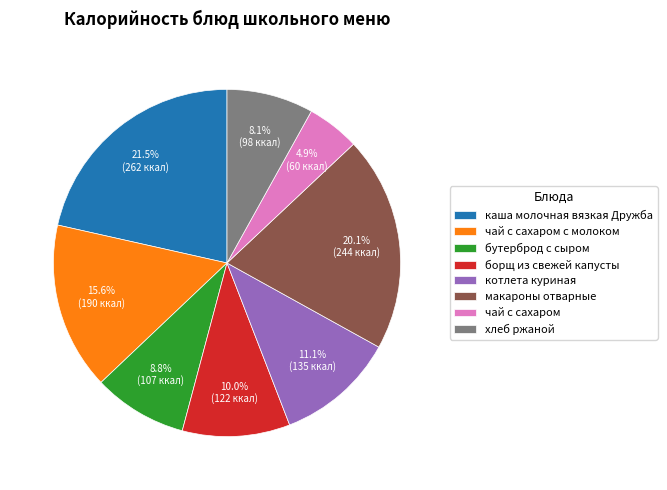

Approximately how many times larger is the value at чай с сахаром с молоком compared to каша молочная вязкая Дружба?

0.7